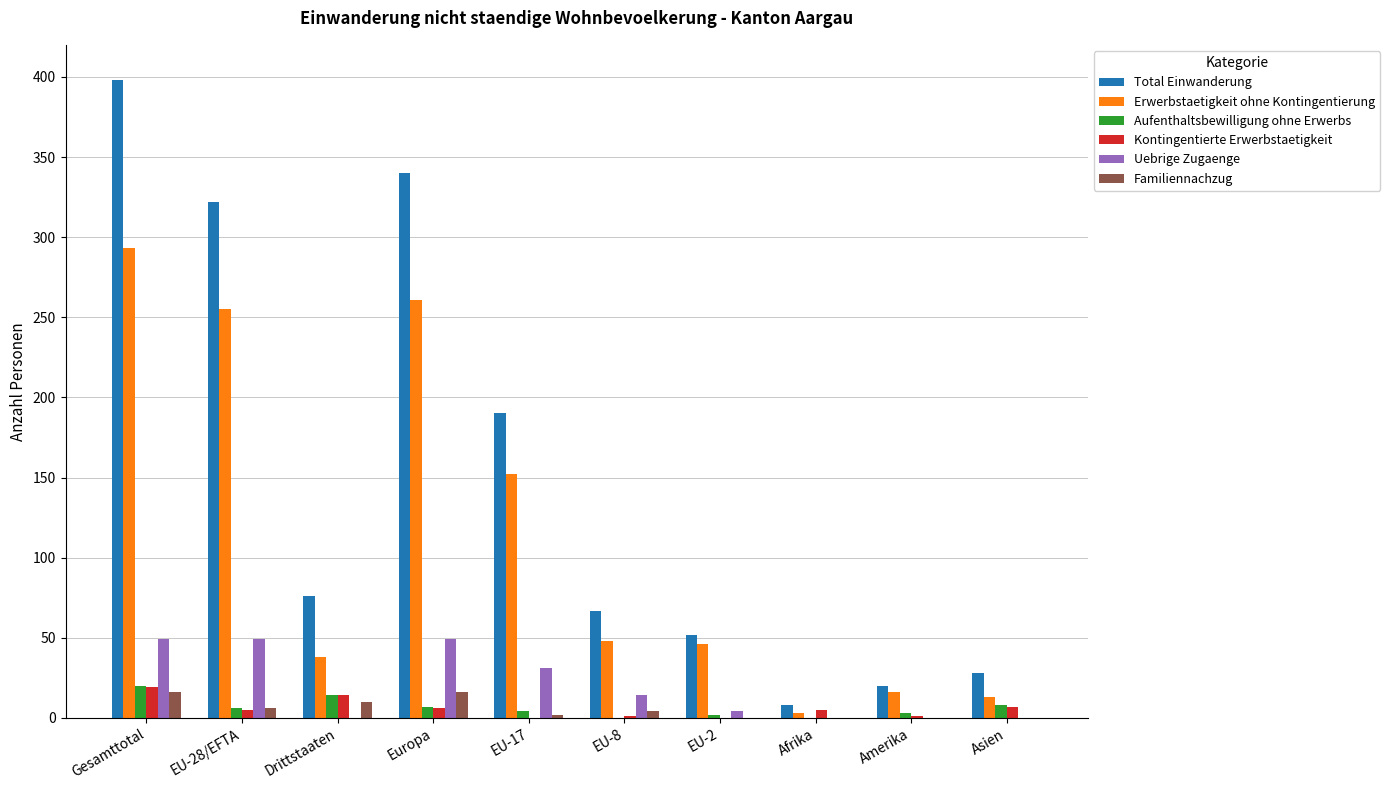

Is it true that Kontingentierte Erwerbstaetigkeit equals 1 at EU-8?

True